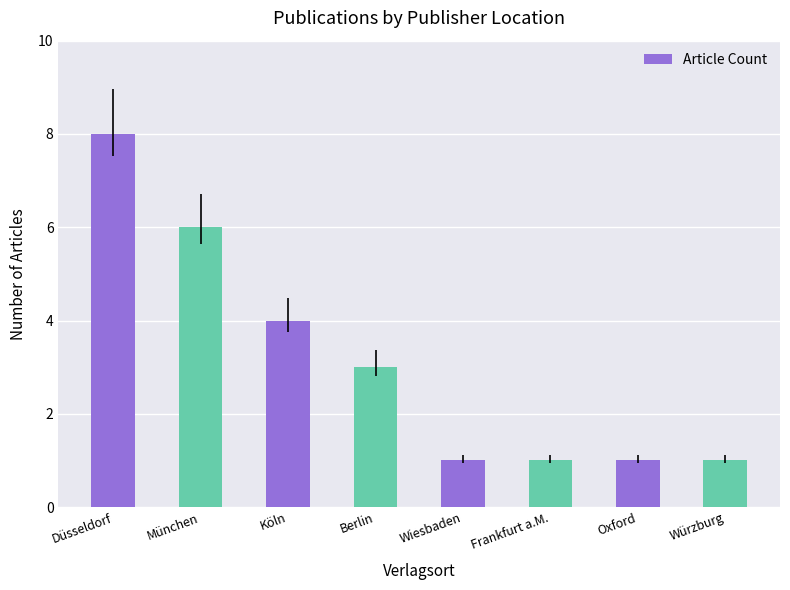

Reading left to right, list all the values displayed in this chart.

Düsseldorf=8	München=6	Köln=4	Berlin=3	Wiesbaden=1	Frankfurt a.M.=1	Oxford=1	Würzburg=1